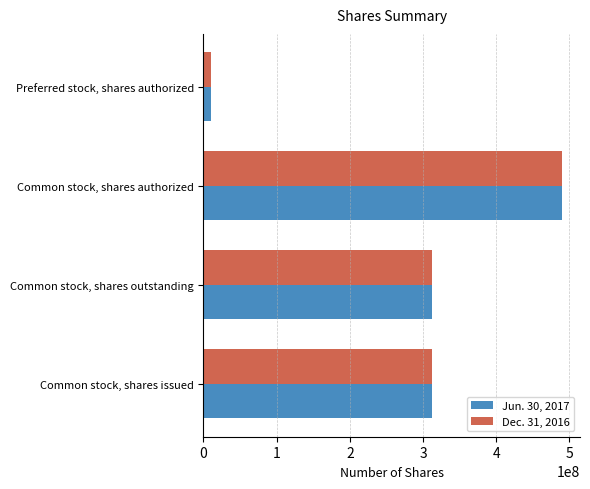

True or false: Dec. 31, 2016 has a value of 847387207 at Common stock, shares authorized.

False